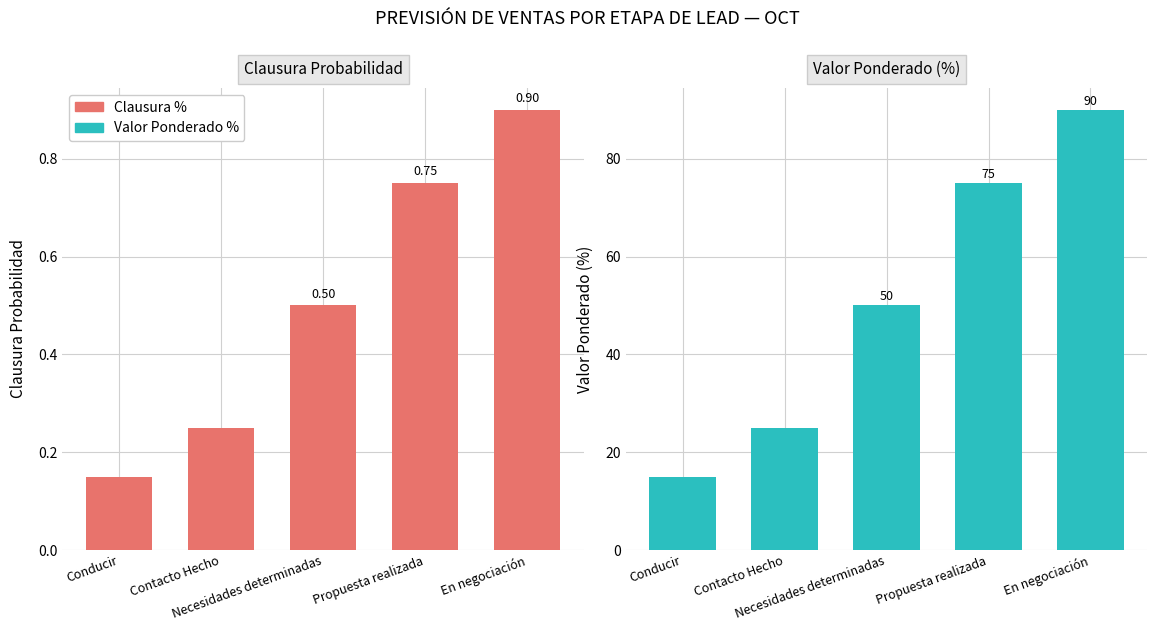

What are all the series names shown in the legend?

Clausura %, Ponderado %